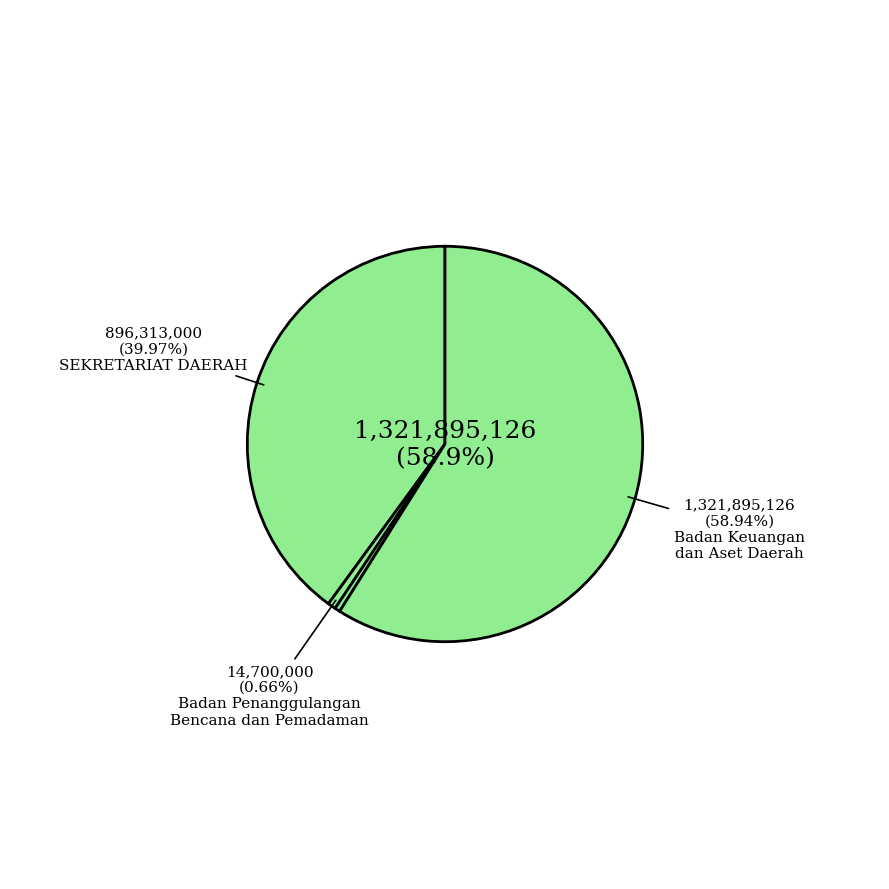

How many slices are in this pie chart?

4